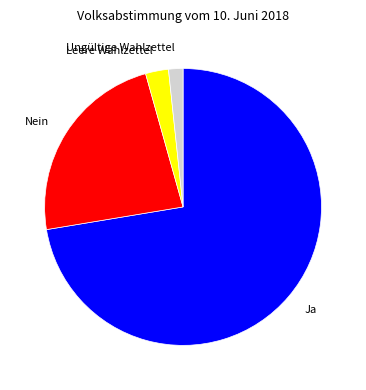

To the nearest percent, what percentage of the pie is Ja?

72%